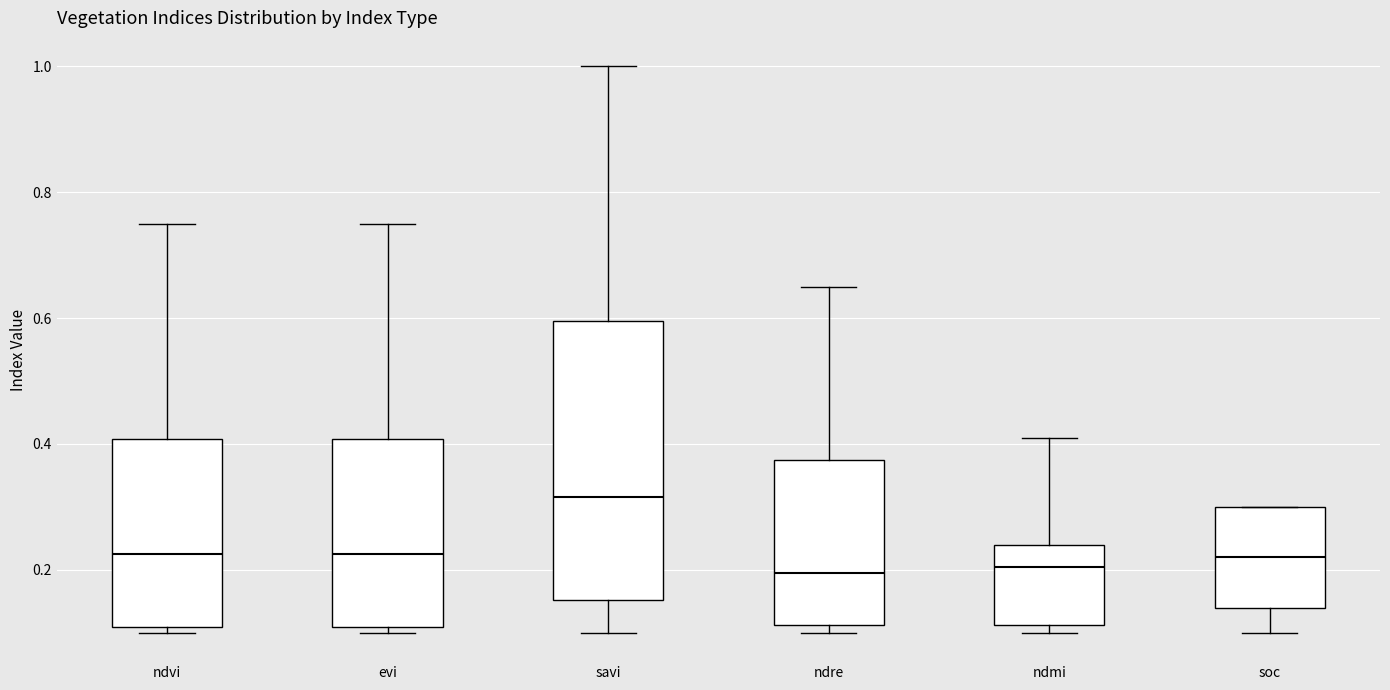

Reading left to right, read every box against the y-axis: the position of its median line, the range the box covers, and the ends of its whiskers. The values are not printed on the chart, so give them approximately, as read against the axis.

ndvi: median 0.22, box 0.12 to 0.40, whiskers 0.10 to 0.76
evi: median 0.22, box 0.12 to 0.40, whiskers 0.10 to 0.76
savi: median 0.32, box 0.16 to 0.60, whiskers 0.10 to 1.00
ndre: median 0.20, box 0.12 to 0.38, whiskers 0.10 to 0.66
ndmi: median 0.20, box 0.12 to 0.24, whiskers 0.10 to 0.42
soc: median 0.22, box 0.14 to 0.30, whiskers 0.10 to 0.30